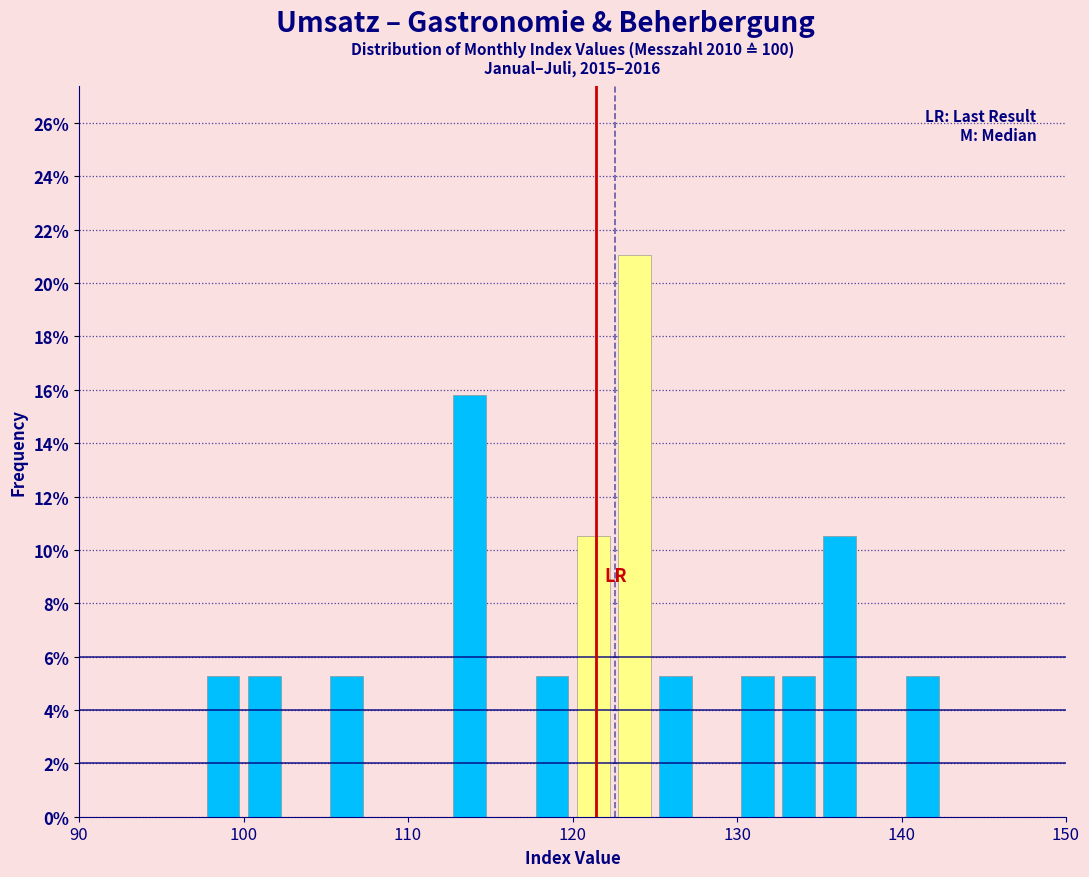

Around what value on the x-axis is the tallest bar? Give the approximate position of its centre, as read against the axis.

124